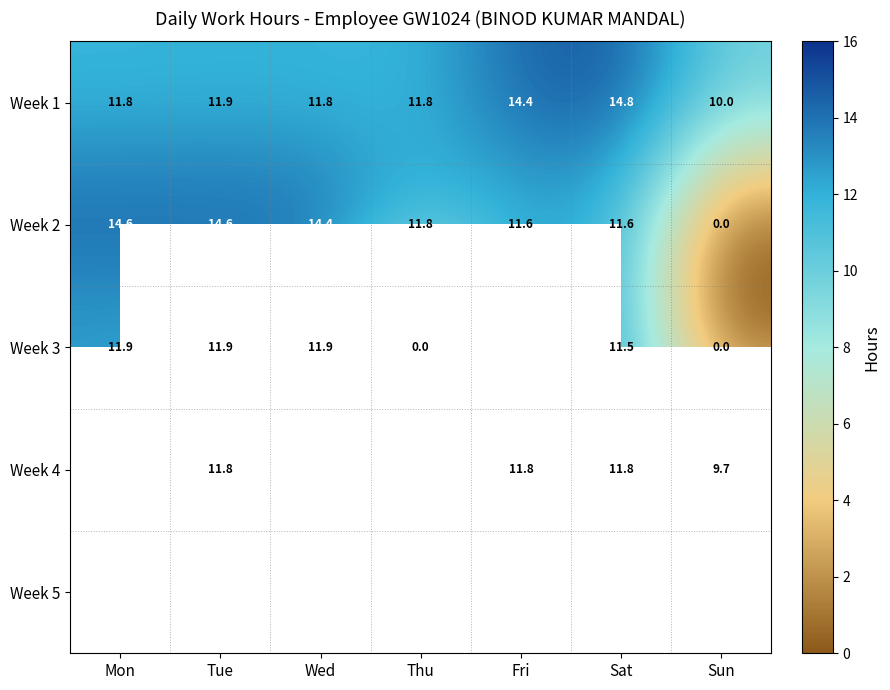

Is it true that Week 3 equals 0.0 at Sun?

True